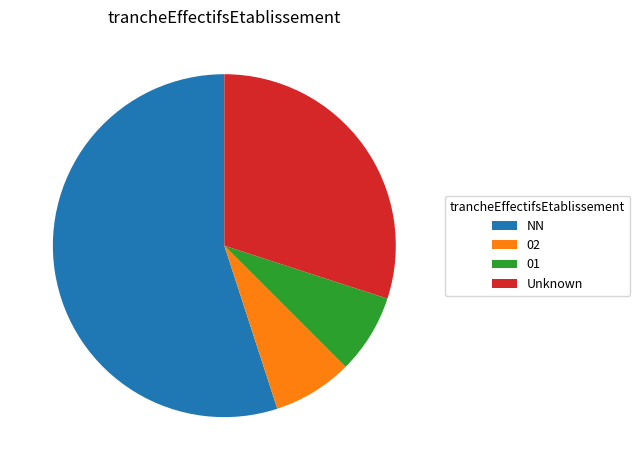

What is the largest slice in the pie chart?

NN